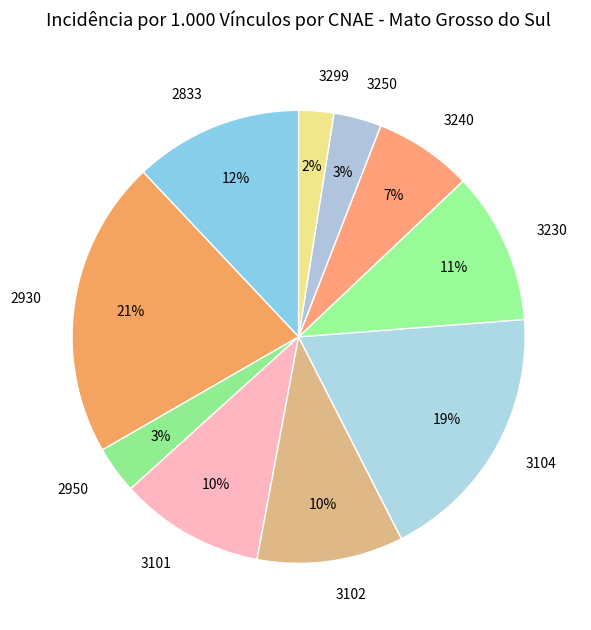

To the nearest percent, what portion does 3299 represent?

2%